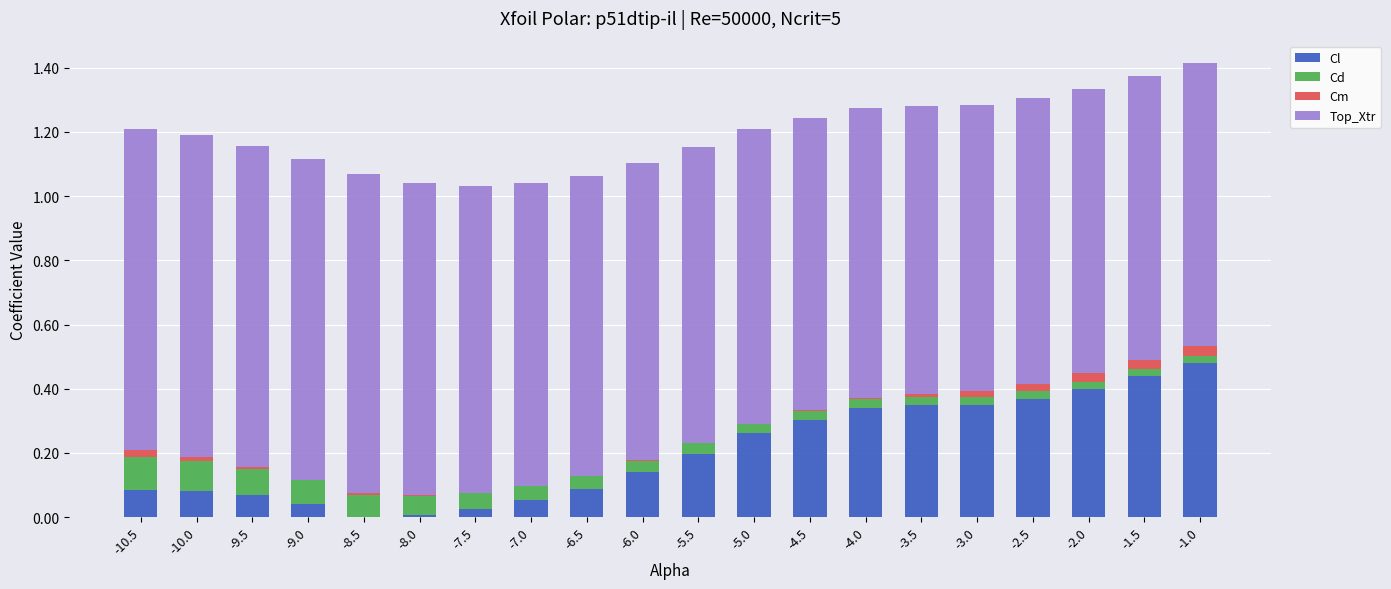

How many categories are shown in the chart?

20